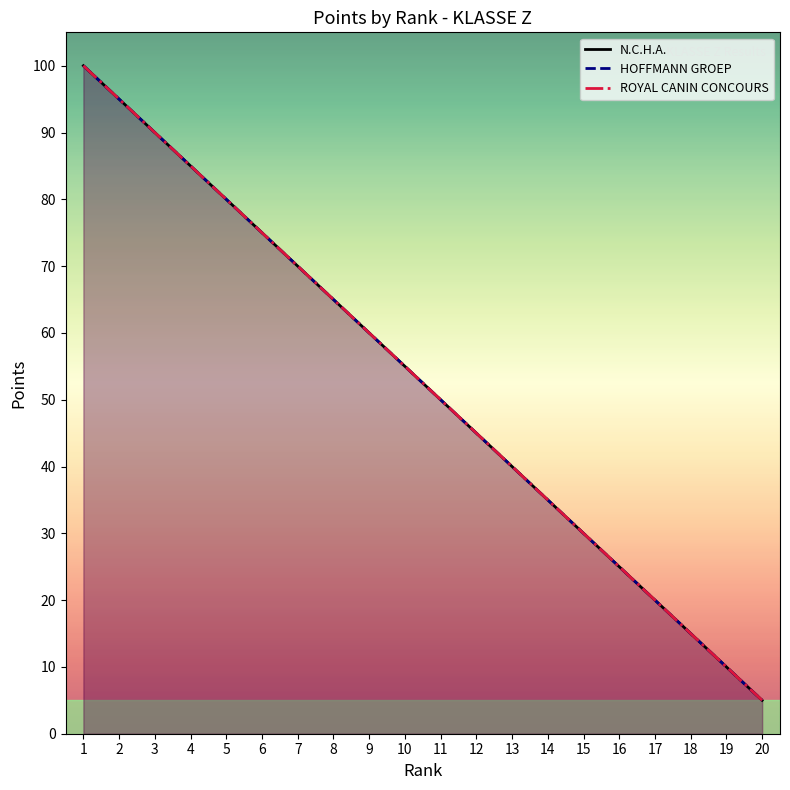

How many lines are shown in the chart?

3